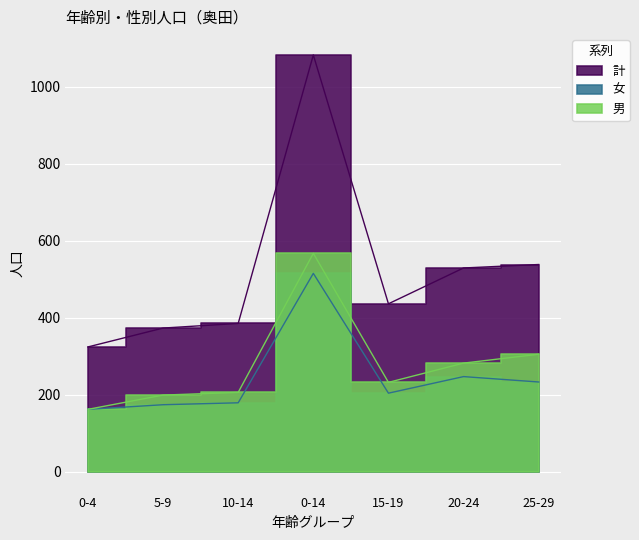

What is the difference between the maximum and second lowest values in the 計 series?

709